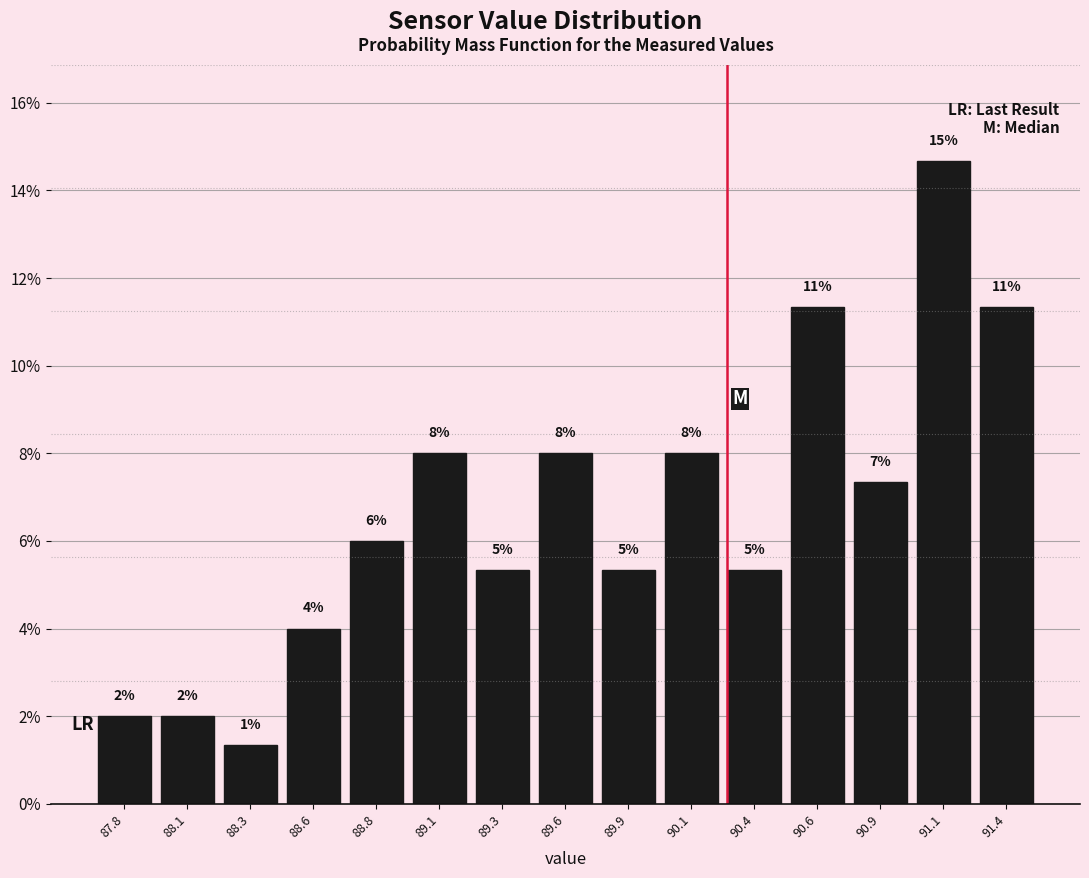

How many bars are there in total?

15